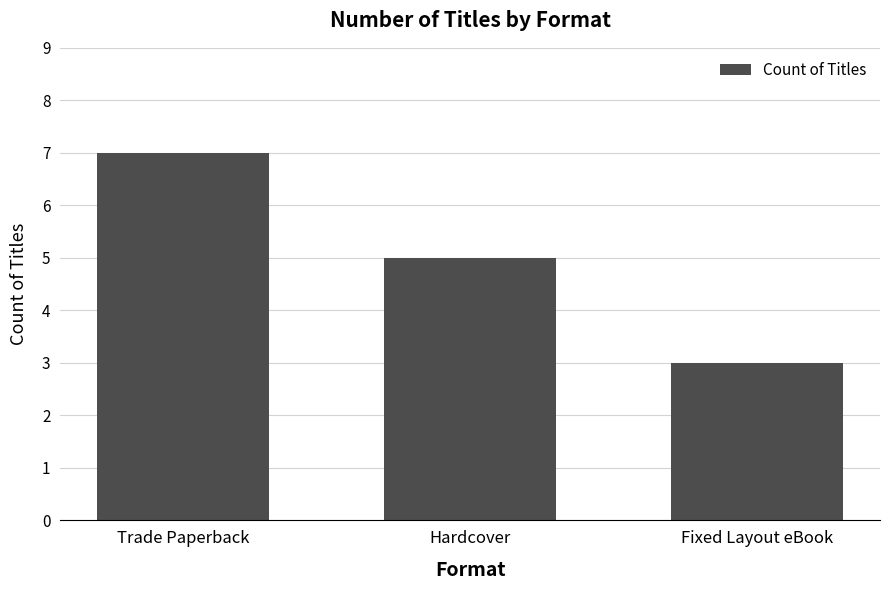

Reading left to right, list all the values displayed in this chart.

Trade Paperback=7	Hardcover=5	Fixed Layout eBook=3